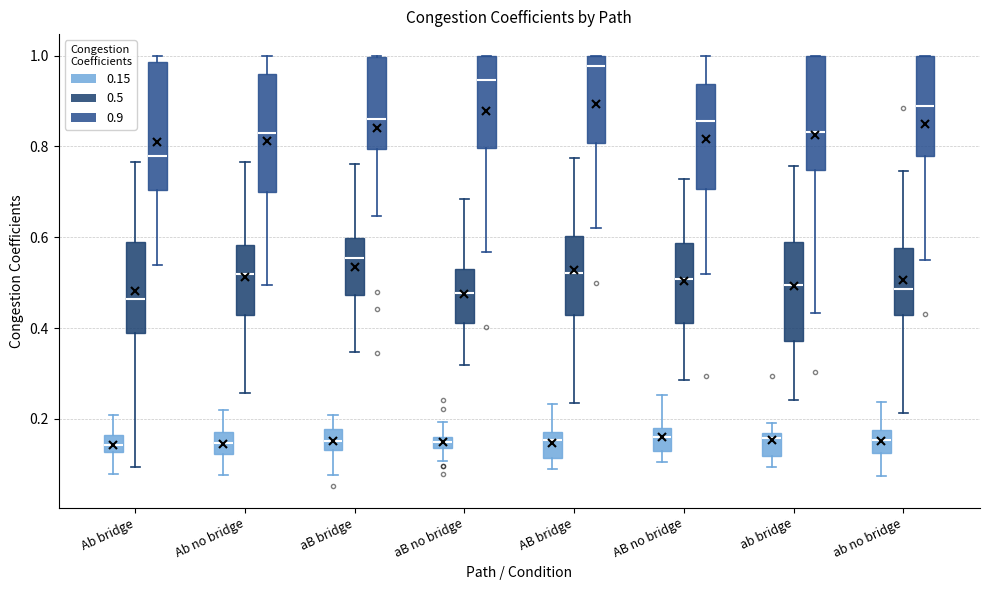

Comparing the boxes themselves (not the whiskers), which one is the tallest?

Ab bridge (0.9)